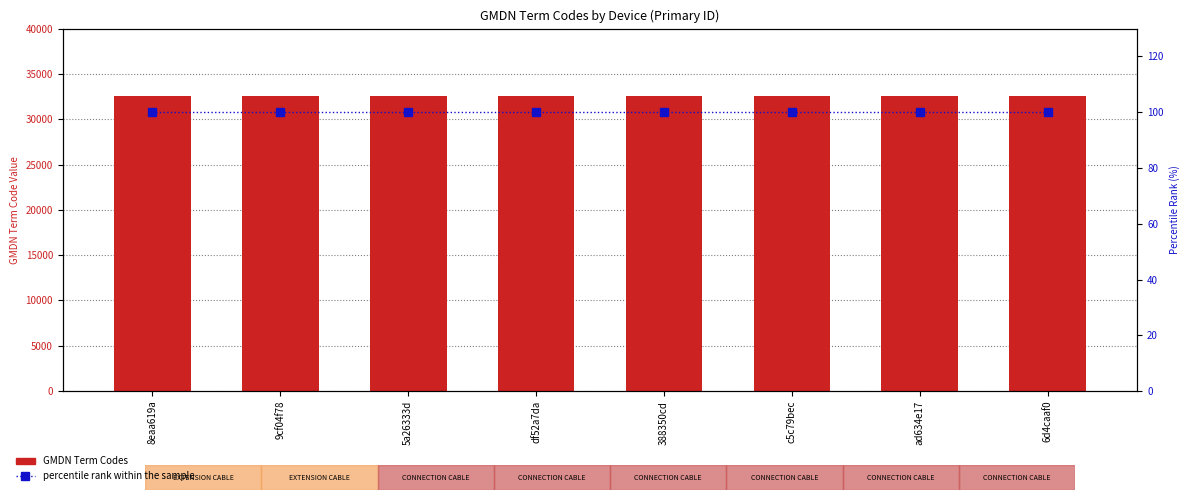

Reading right to left, transcribe all the data shown in this chart.

GMDN Term Codes: 6d4caaf0=32556	ad634e17=32556	c5c79bec=32556	388350cd=32556	df52a7da=32556	5a26333d=32556	9cf04f78=32556	8eaa619a=32556
percentile rank within the sample: 6d4caaf0=100	ad634e17=100	c5c79bec=100	388350cd=100	df52a7da=100	5a26333d=100	9cf04f78=100	8eaa619a=100